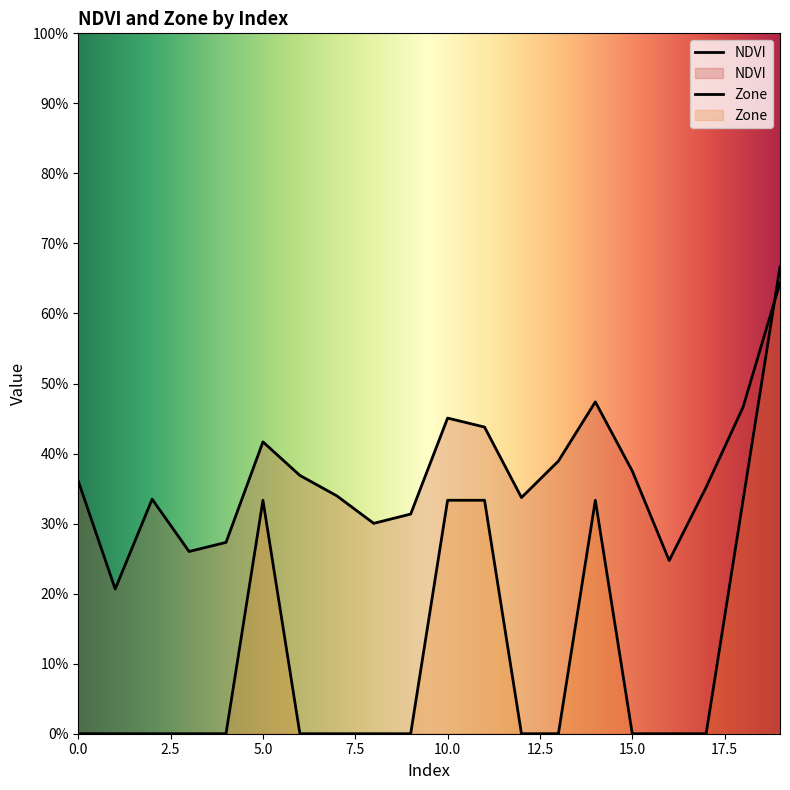

How many times do Zone and NDVI cross each other?

1